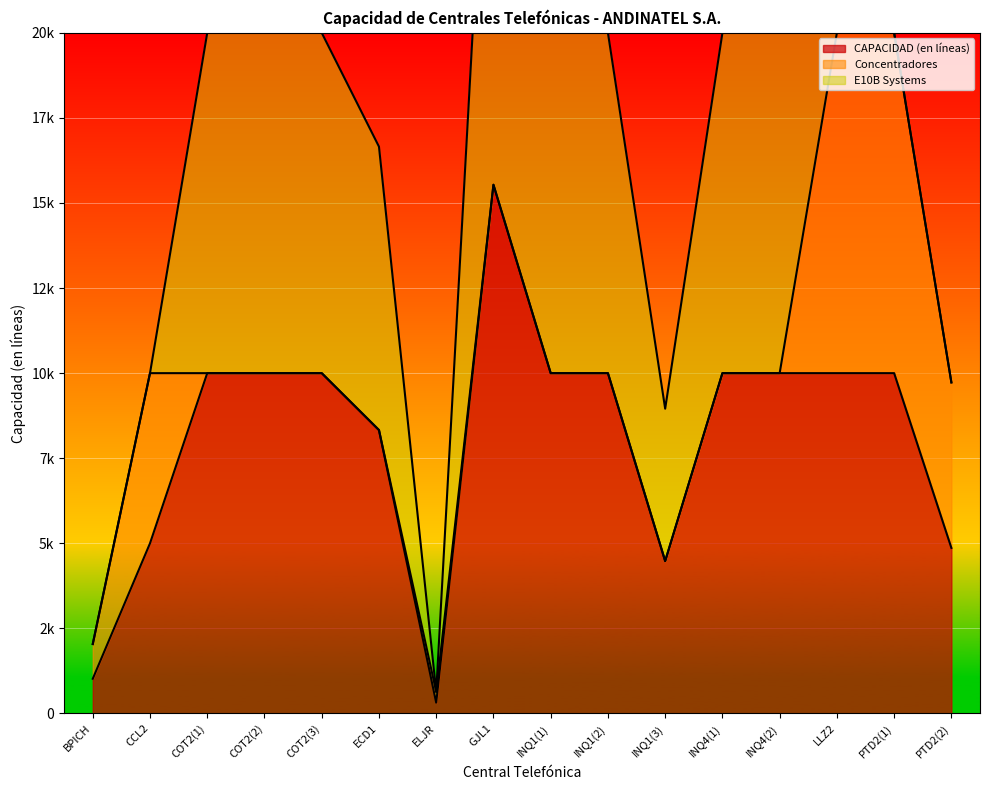

List the labels in order of E10B Systems value, largest first.

GJL1, COT2(1), COT2(2), COT2(3), INQ1(1), INQ1(2), INQ4(1), INQ4(2), ECD1, INQ1(3), BPICH, CCL2, ELJR, LLZ2, PTD2(1), PTD2(2)